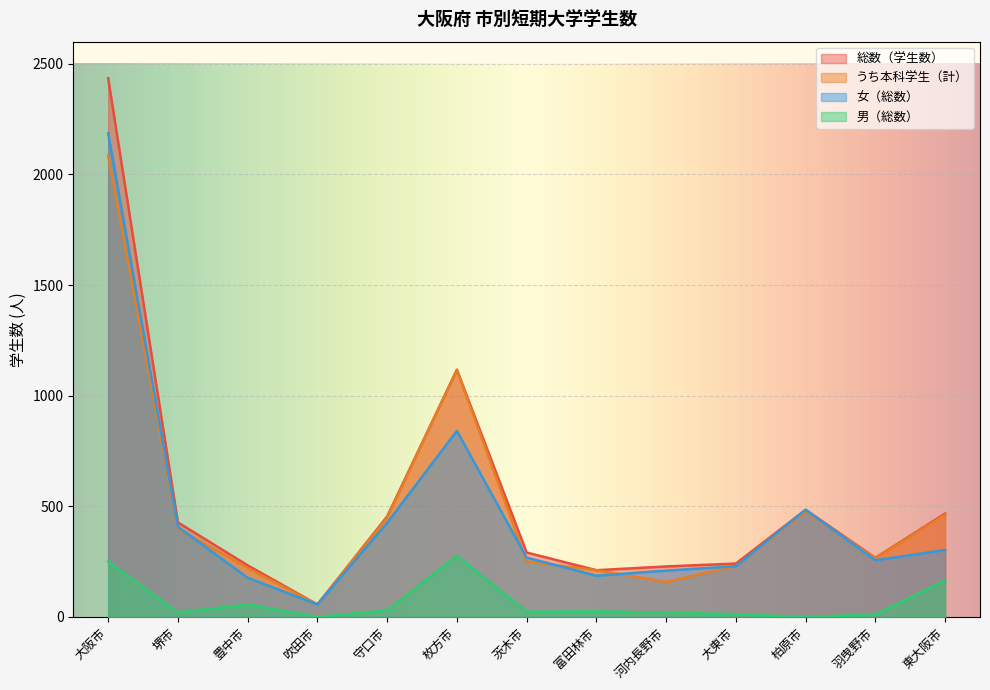

Reading left to right, extract all data points from this chart.

総数（学生数）: 大阪市=2435	堺市=427	豊中市=233	吹田市=56	守口市=454	枚方市=1117	茨木市=291	富田林市=211	河内長野市=228	大東市=241	柏原市=484	羽曳野市=267	東大阪市=467
うち本科学生（計）: 大阪市=2085	堺市=399	豊中市=221	吹田市=56	守口市=448	枚方市=1117	茨木市=251	富田林市=211	河内長野市=158	大東市=230	柏原市=477	羽曳野市=265	東大阪市=462
女（総数）: 大阪市=2186	堺市=407	豊中市=177	吹田市=56	守口市=425	枚方市=841	茨木市=268	富田林市=186	河内長野市=209	大東市=229	柏原市=484	羽曳野市=256	東大阪市=302
男（総数）: 大阪市=249	堺市=20	豊中市=56	吹田市=0	守口市=29	枚方市=276	茨木市=23	富田林市=25	河内長野市=19	大東市=12	柏原市=0	羽曳野市=11	東大阪市=165